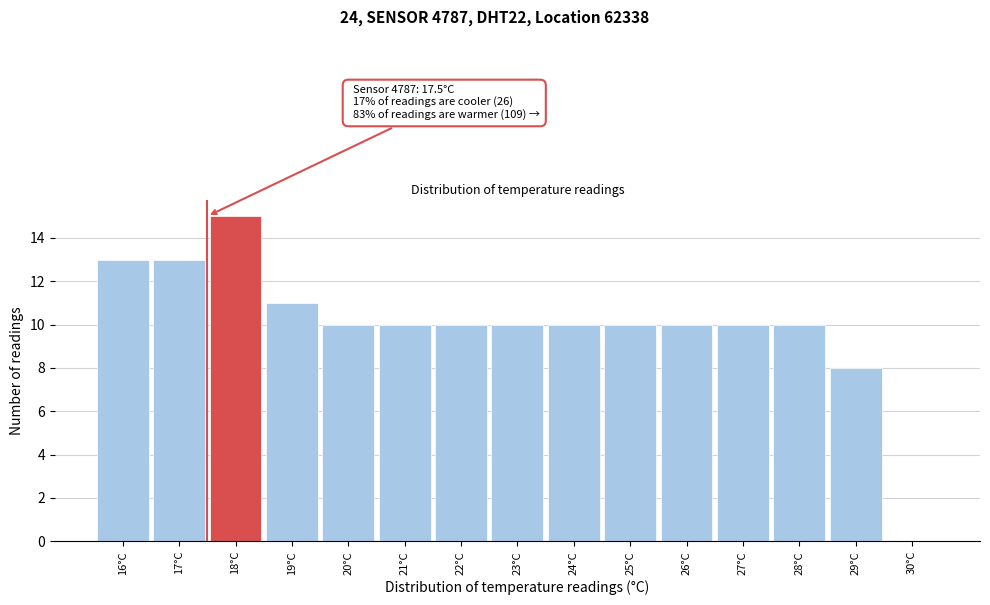

Which range on the x-axis has the tallest bar?

17.5 to 18.5